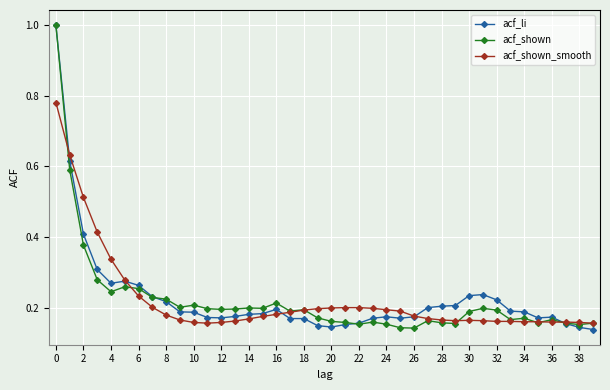

What are all the series names shown in the legend?

acf_li, acf_shown, acf_shown_smooth